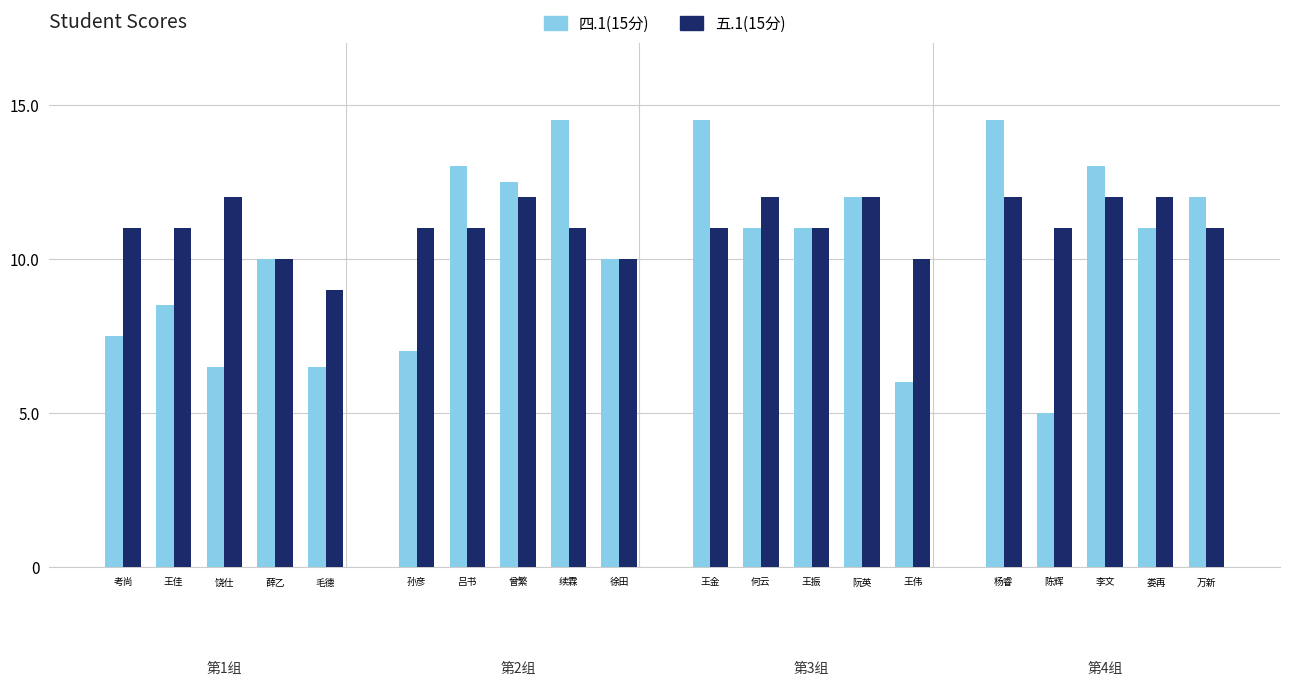

What is the total value across all series at 考尚玉?

18.5